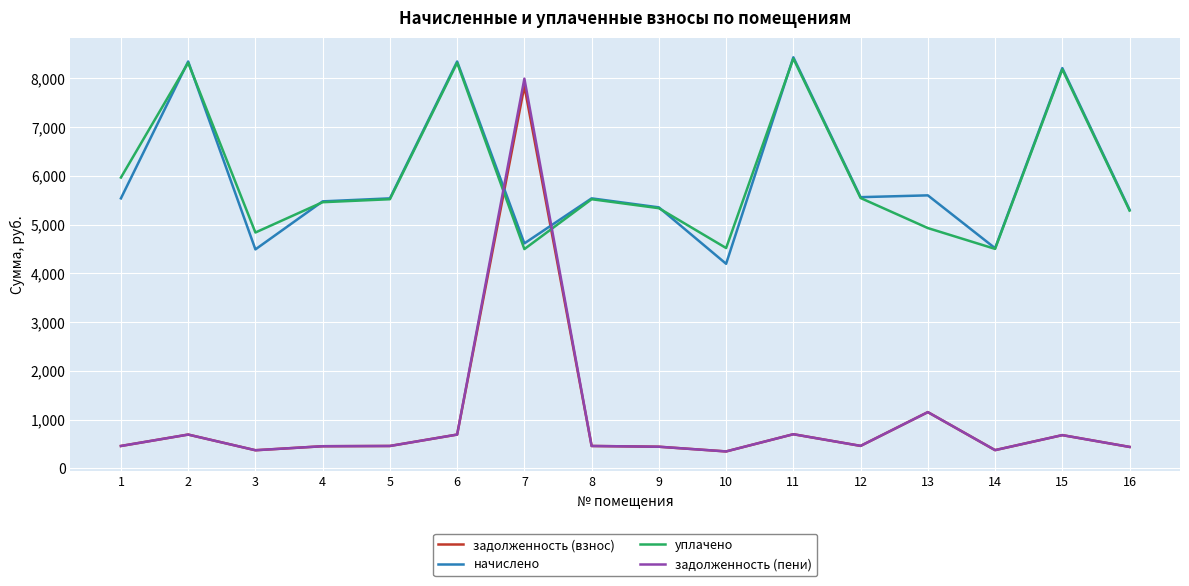

What is the total value across all series at 3?

10082.8